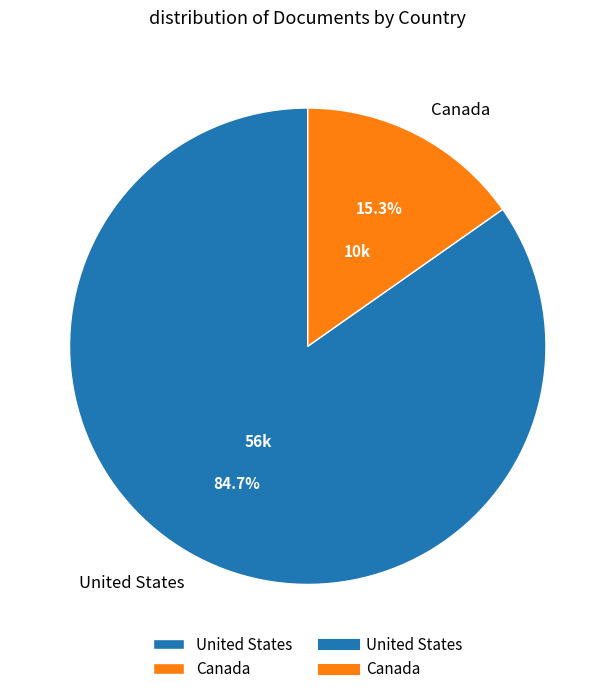

Count the number of slices in the pie.

2